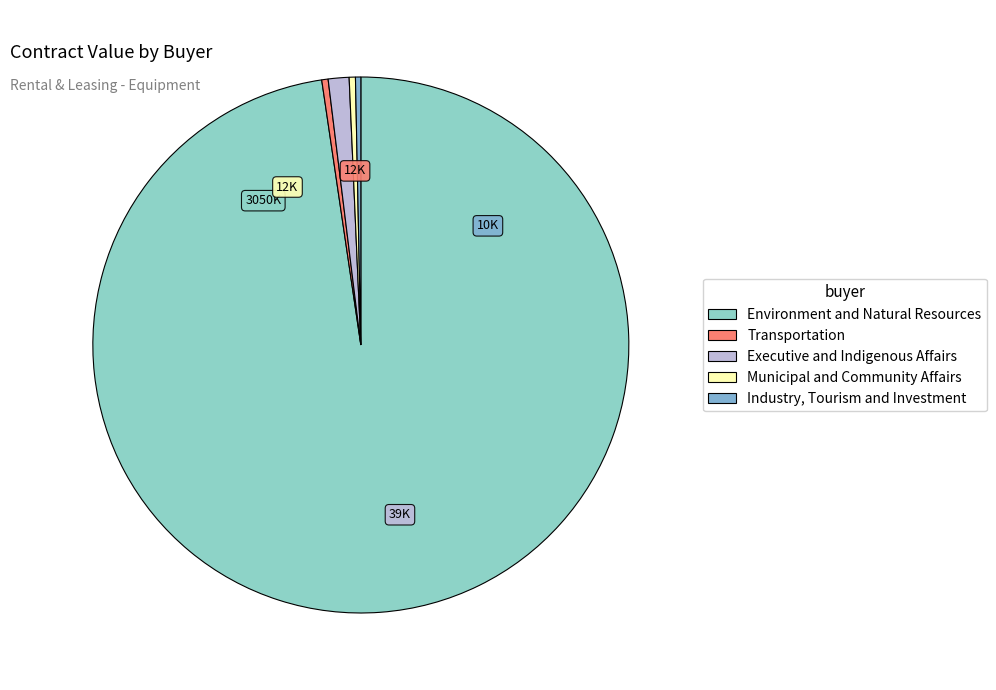

To the nearest percent, what portion does Executive and Indigenous Affairs represent?

1%